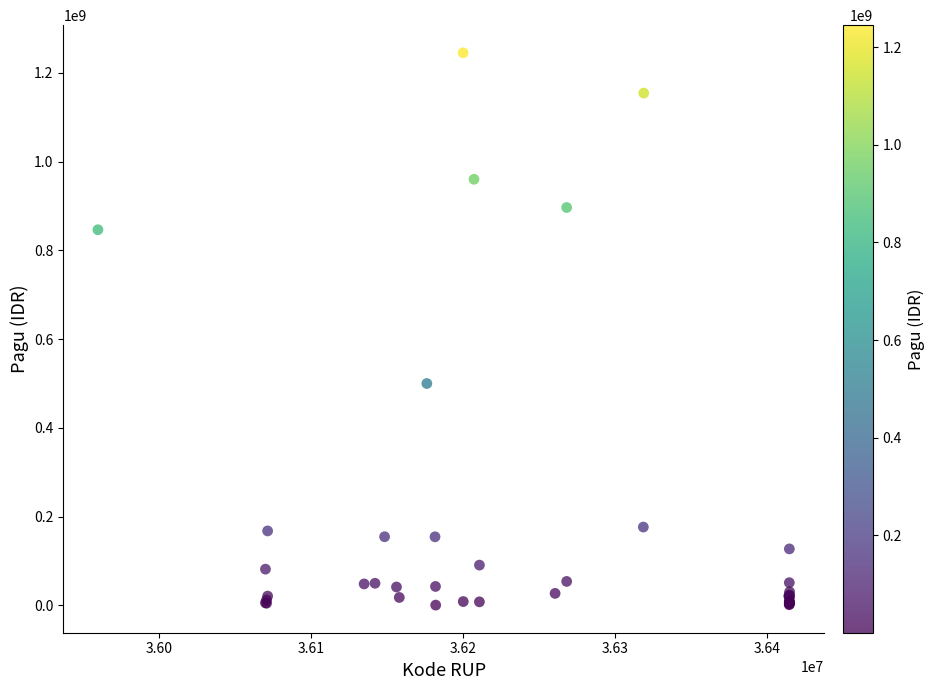

What Y value in the scatter plot is closest to 622840000?

499932000